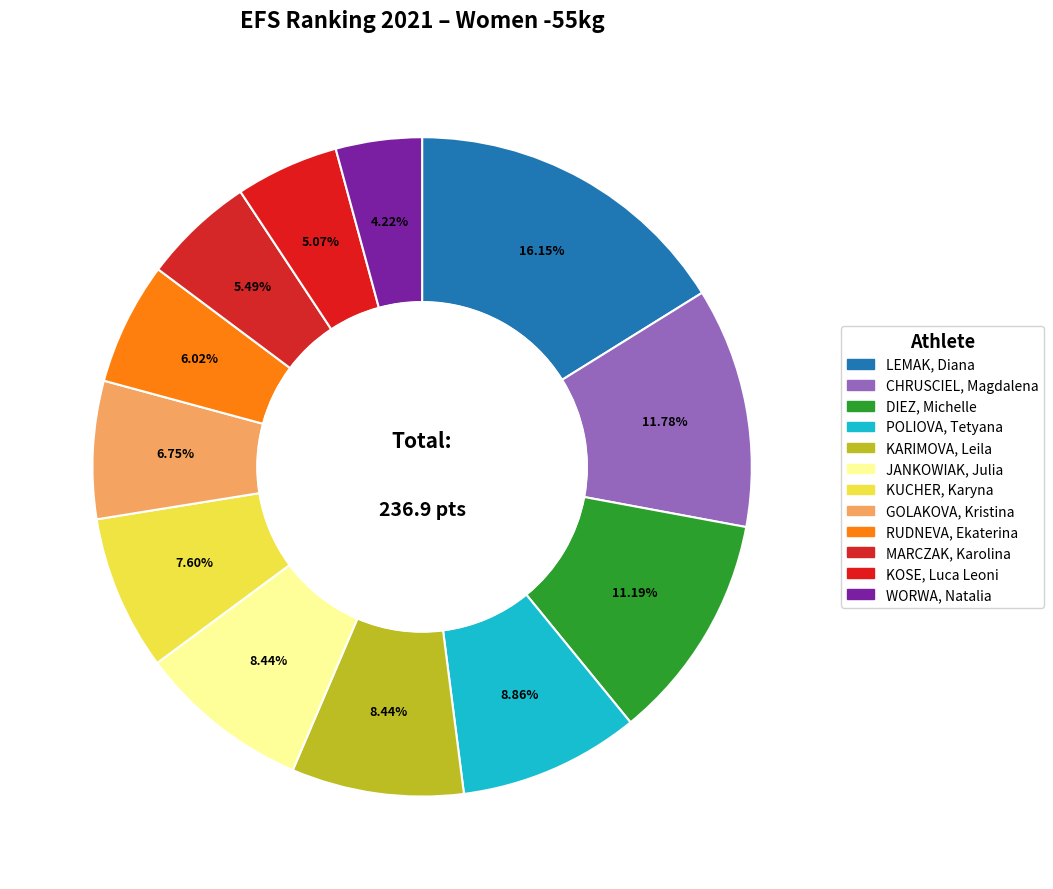

Count the number of slices in the pie.

12